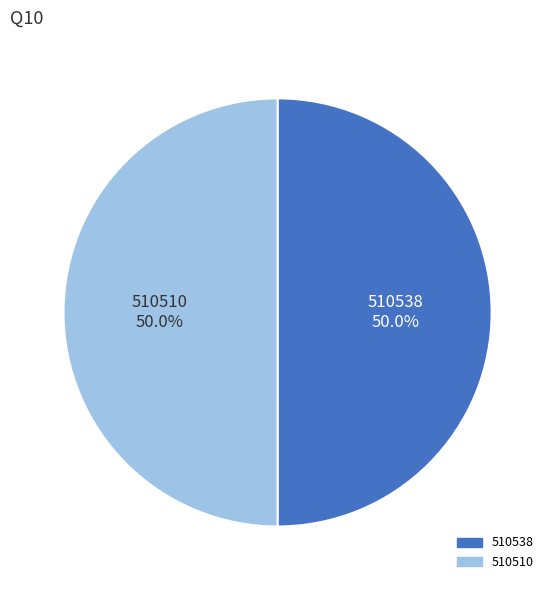

What is the ratio of the value at 510510 to the value at 510538?

1.0